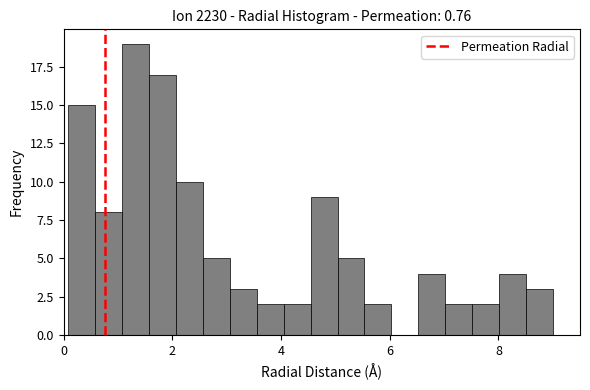

Around what value on the x-axis is the tallest bar? Give the approximate position of its centre, as read against the axis.

1.4